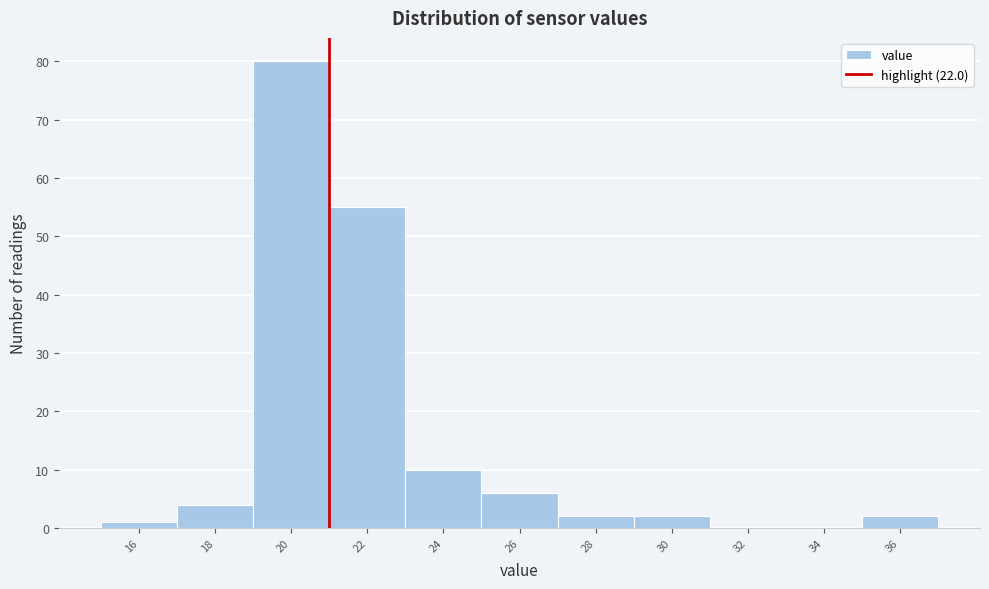

Reading right to left, list all the values displayed in this chart.

36=2	34=0	32=0	30=2	28=2	26=6	24=10	22=55	20=80	18=4	16=1